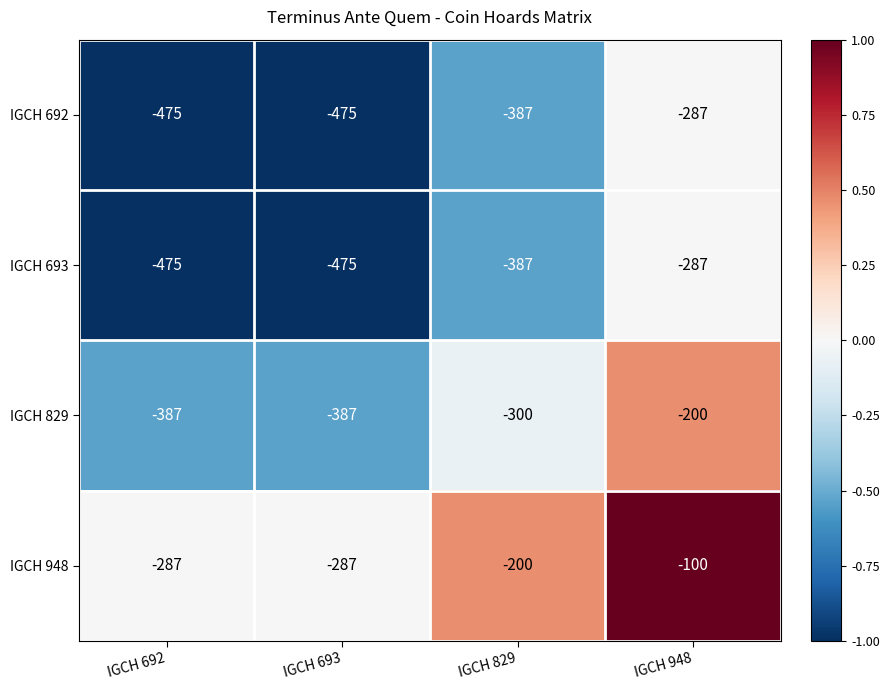

What is the sum of all IGCH 692 values?

-1624